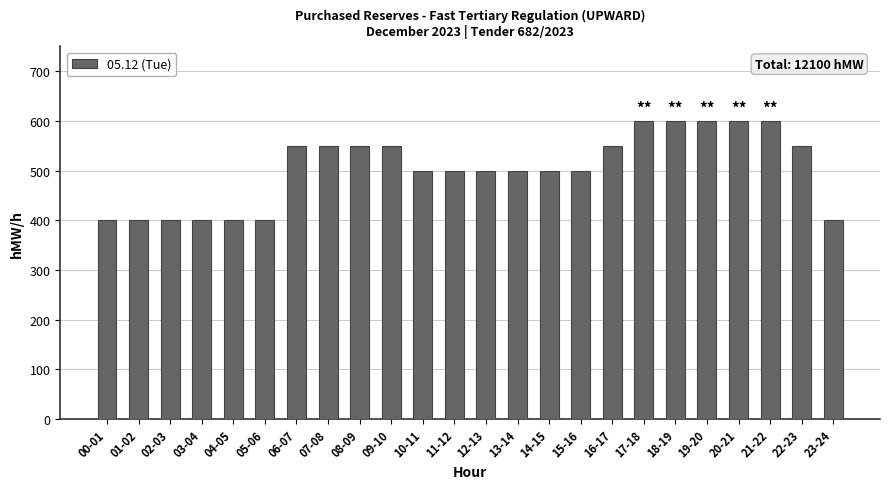

What is the change in value from 07-08 to 14-15?

-50